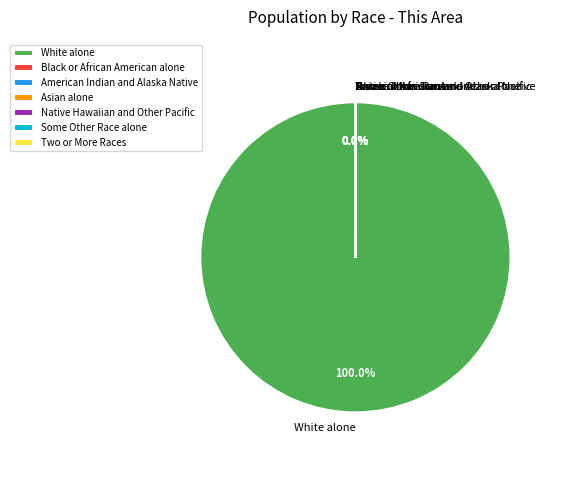

Does any single category account for the majority?

Yes